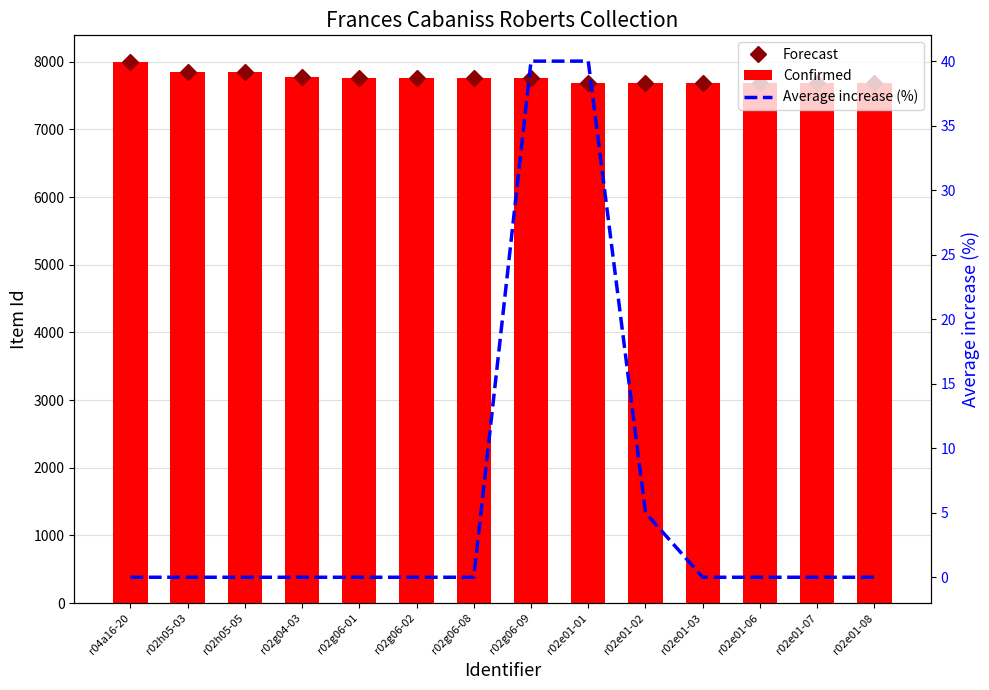

Between r02e01-07 and r02e01-03, which is larger?

r02e01-03